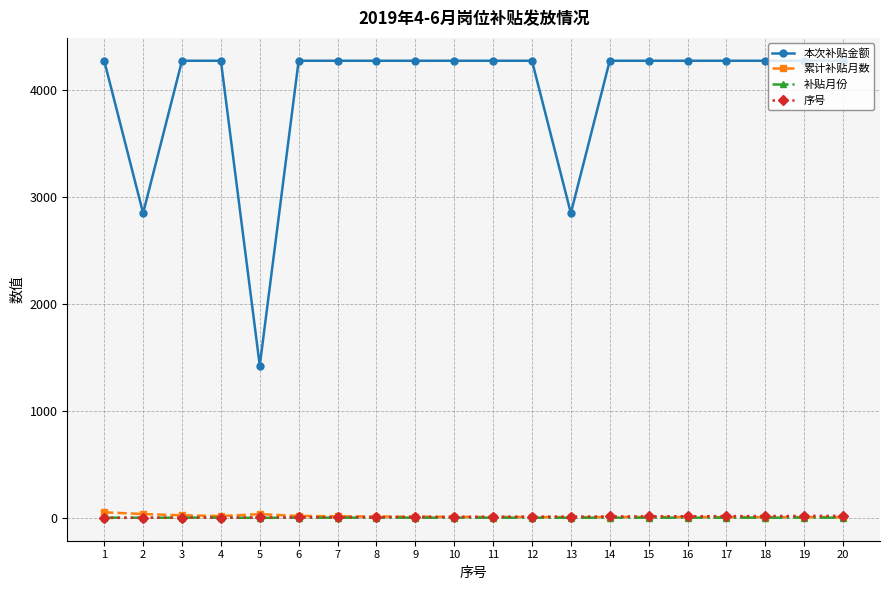

True or false: 补贴月份 has a value of 3 at 12.

True